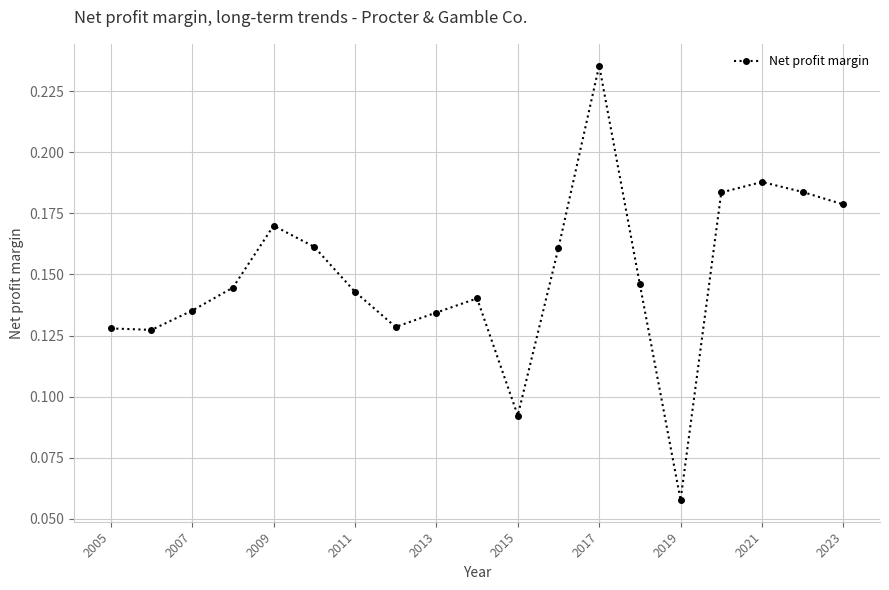

True or false: there are more than 1 points higher than both neighbors.

True